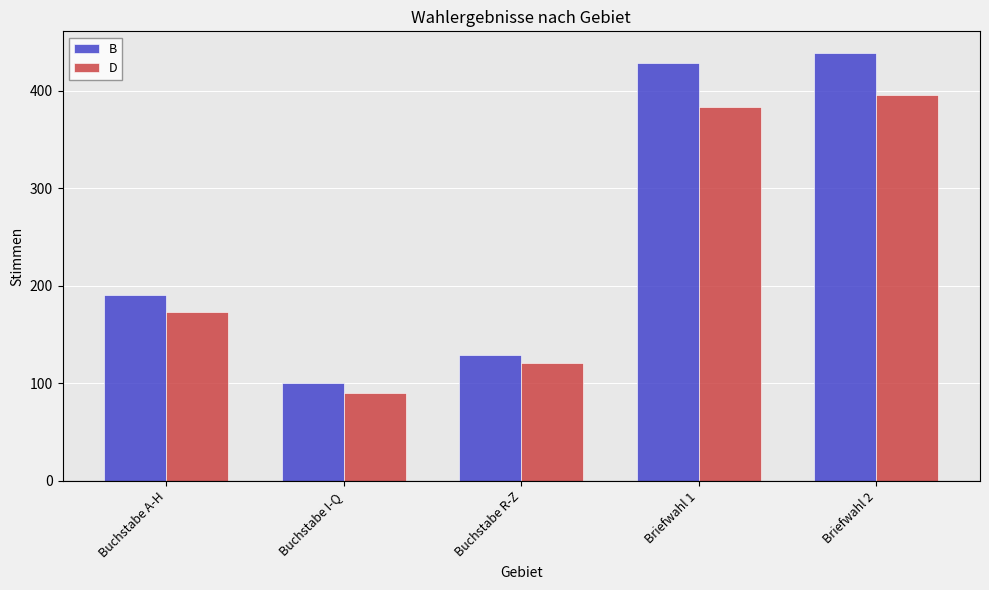

What is the total value across all series at Briefwahl 1?

812